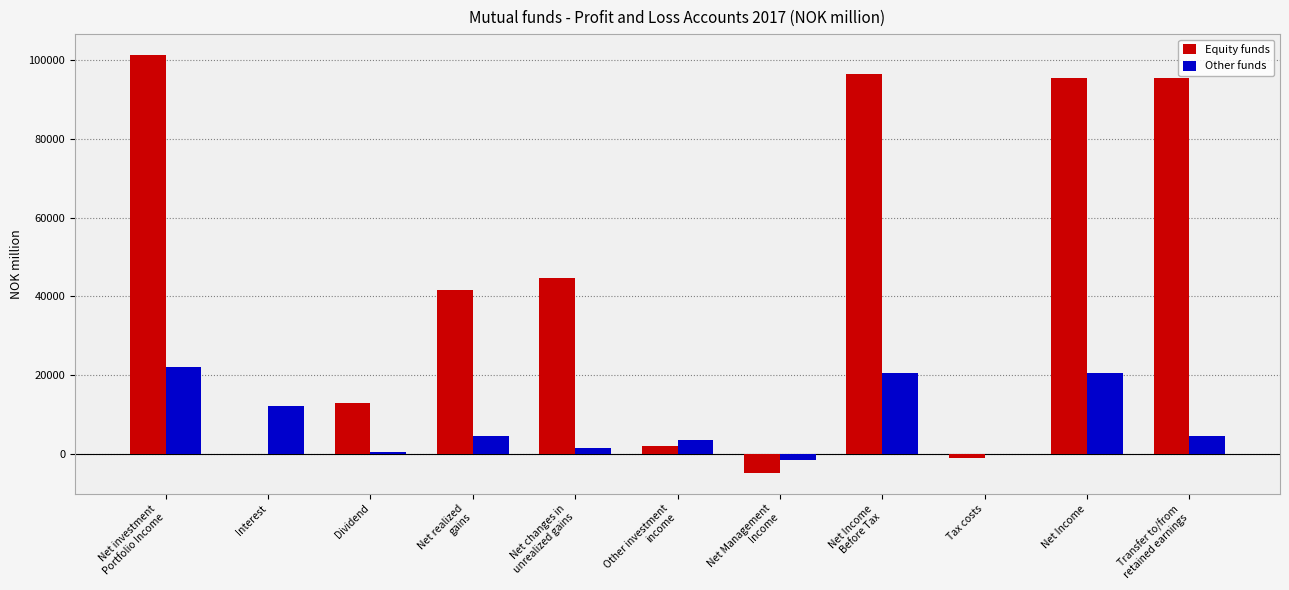

What is the approximate value of Equity funds at Tax costs?

-1006